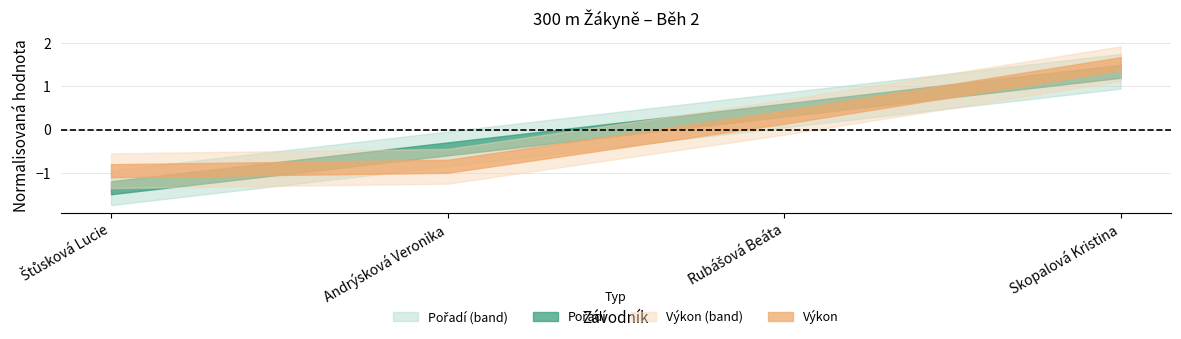

The Pořadí series shows 3.2 at Andrýsková Veronika. True or false?

False